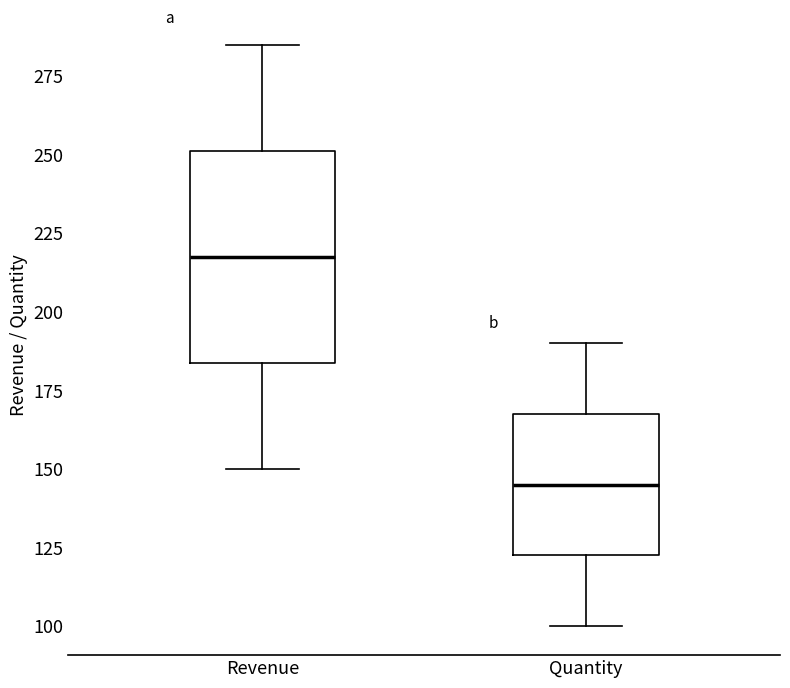

Reading left to right, read every box against the y-axis: the position of its median line, the range the box covers, and the ends of its whiskers. The values are not printed on the chart, so give them approximately, as read against the axis.

Revenue: median 220, box 185 to 250, whiskers 150 to 285
Quantity: median 145, box 125 to 170, whiskers 100 to 190